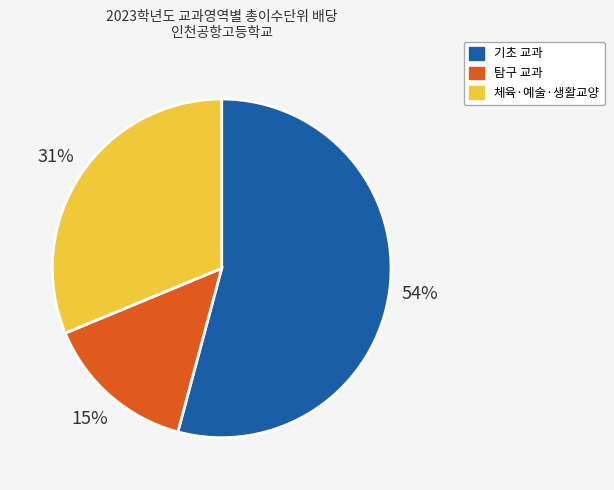

Does any single category account for the majority?

Yes